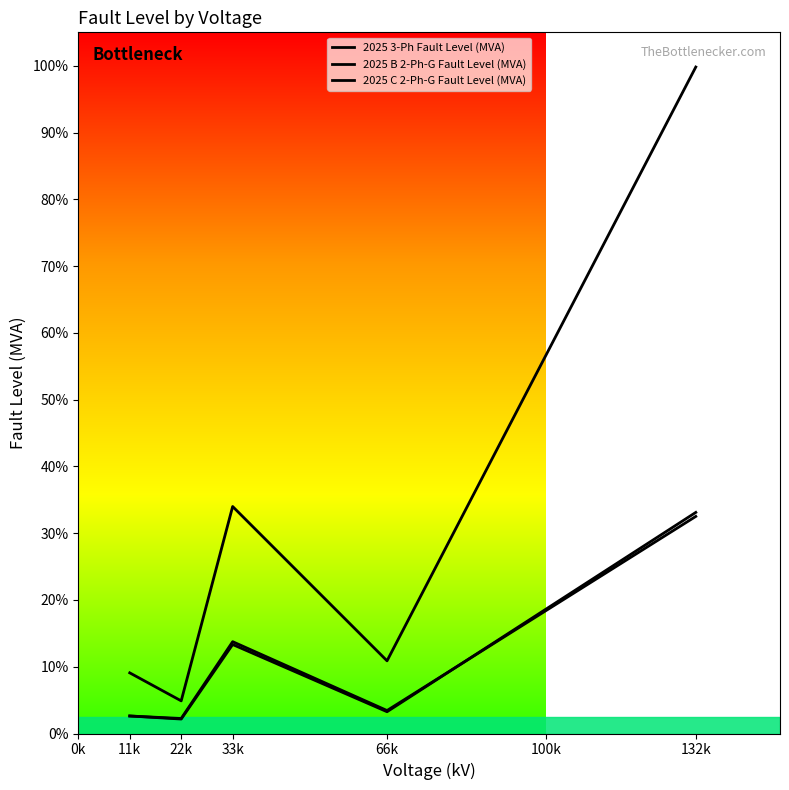

In 2025 3-Ph Fault Level (MVA), how many points are higher than both neighbors (excluding endpoints)?

1